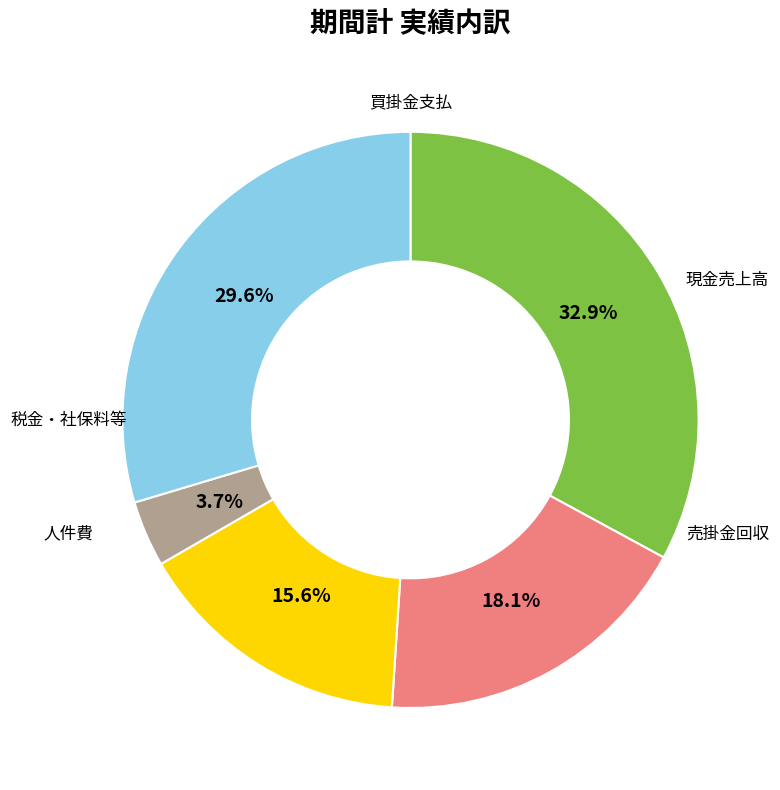

True or false: 税金・社保料等 accounts for 4% of the total.

True